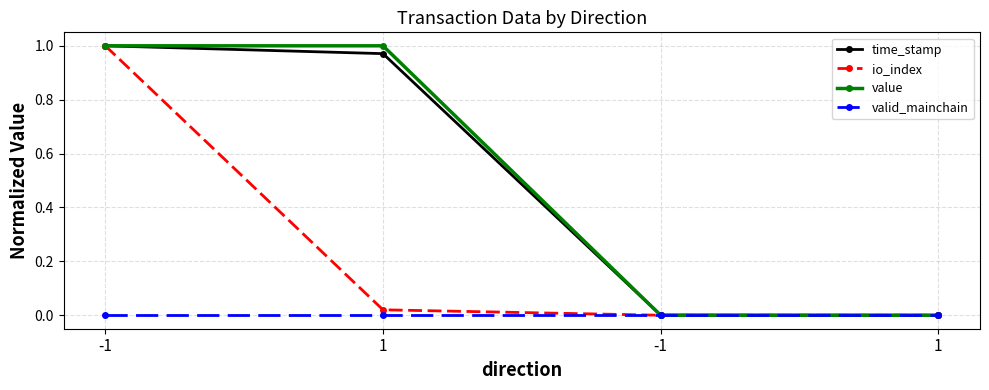

What are all the series names shown in the legend?

time_stamp, io_index, value, valid_mainchain